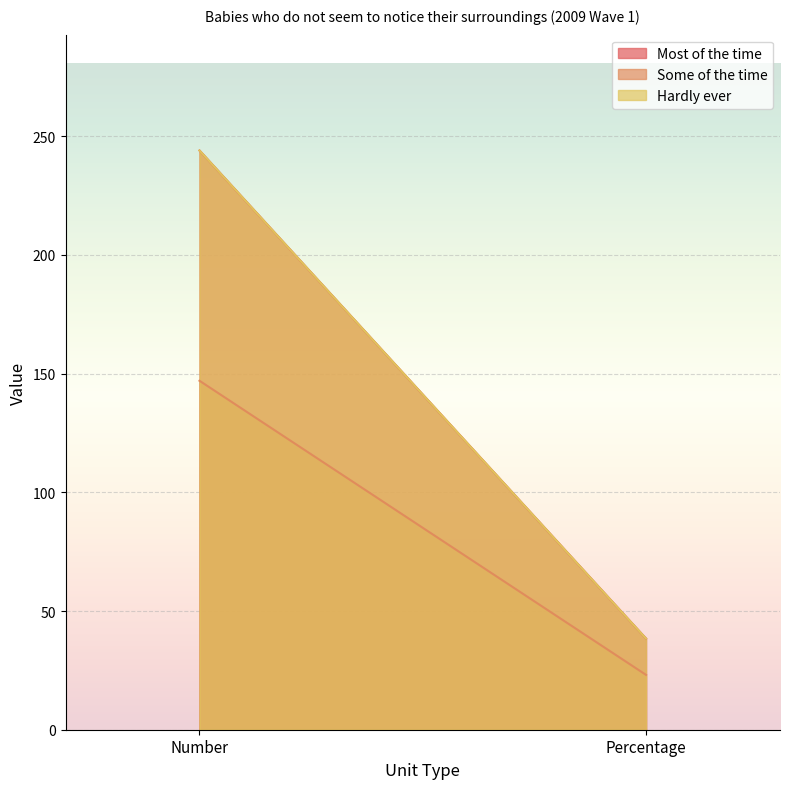

How many values in the Hardly ever series are below 244?

1